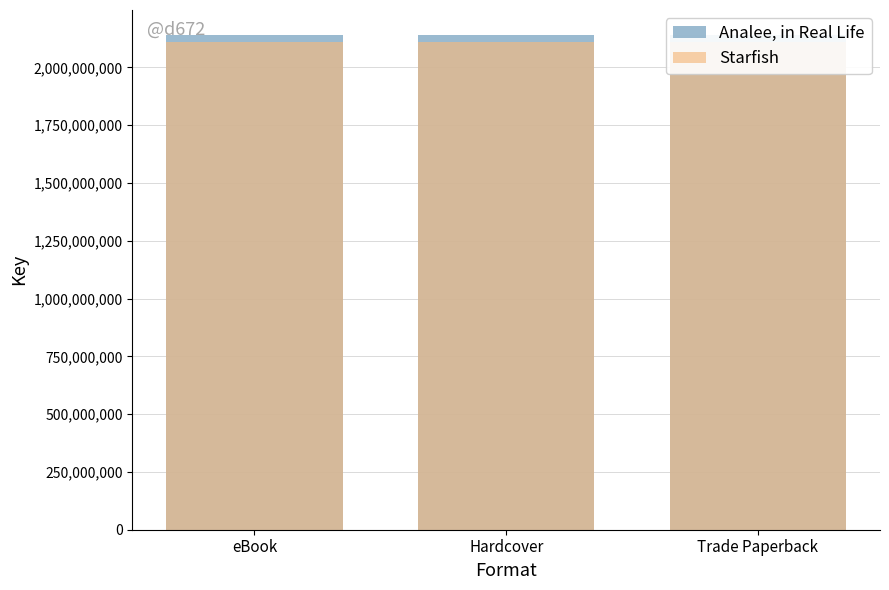

Does the chart contain any negative values?

No